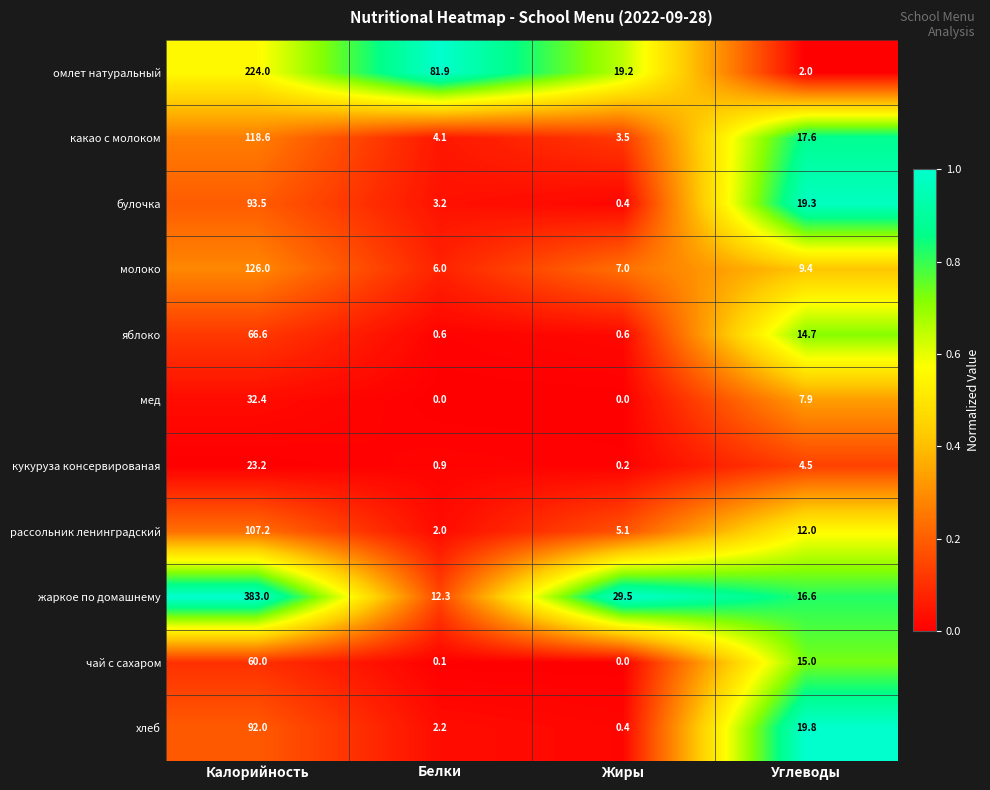

At which label is чай с сахаром closest to 30?

Углеводы